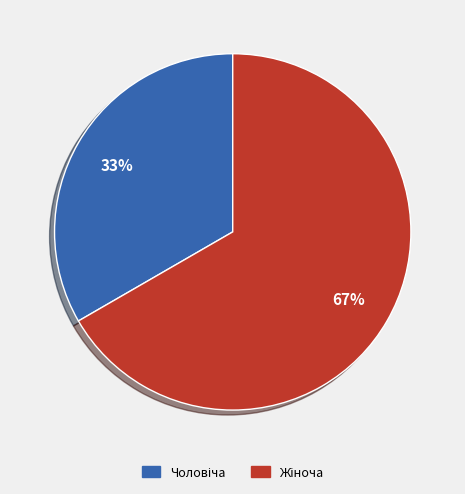

Is there a majority slice in this chart?

Yes